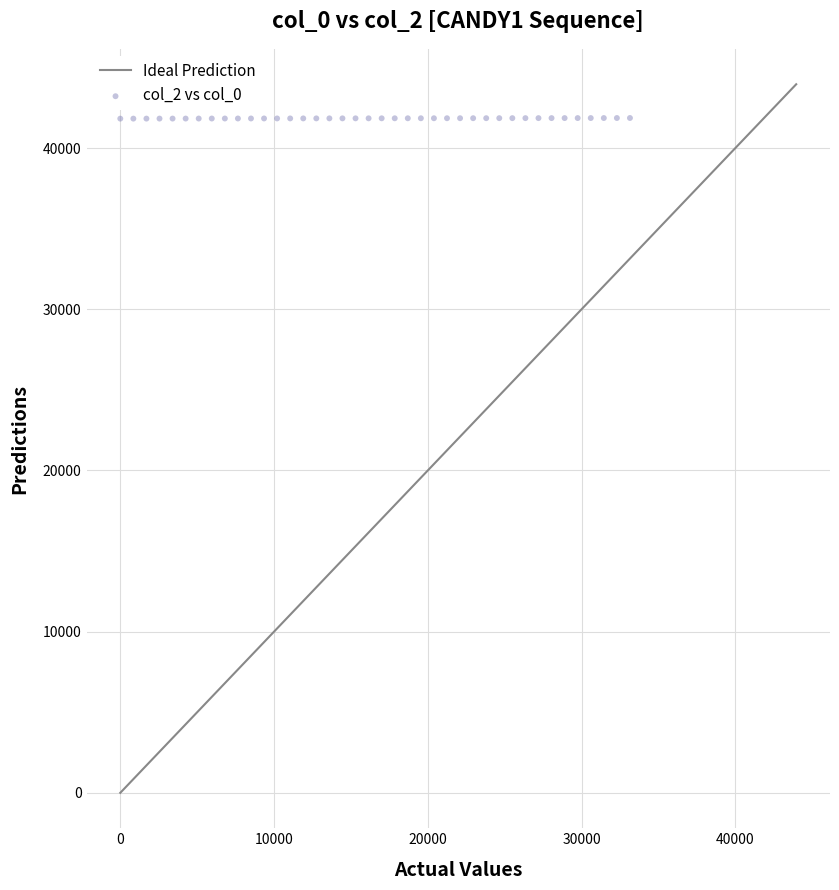

What is the range of X values (max minus min)?

33150